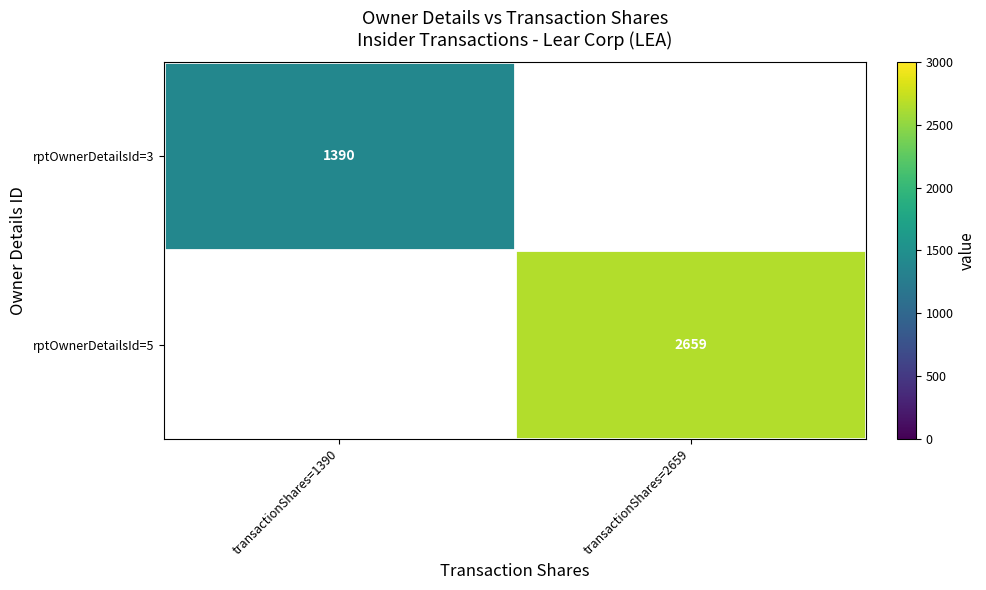

Which has a higher value, transactionShares=1390 or transactionShares=2659?

transactionShares=2659